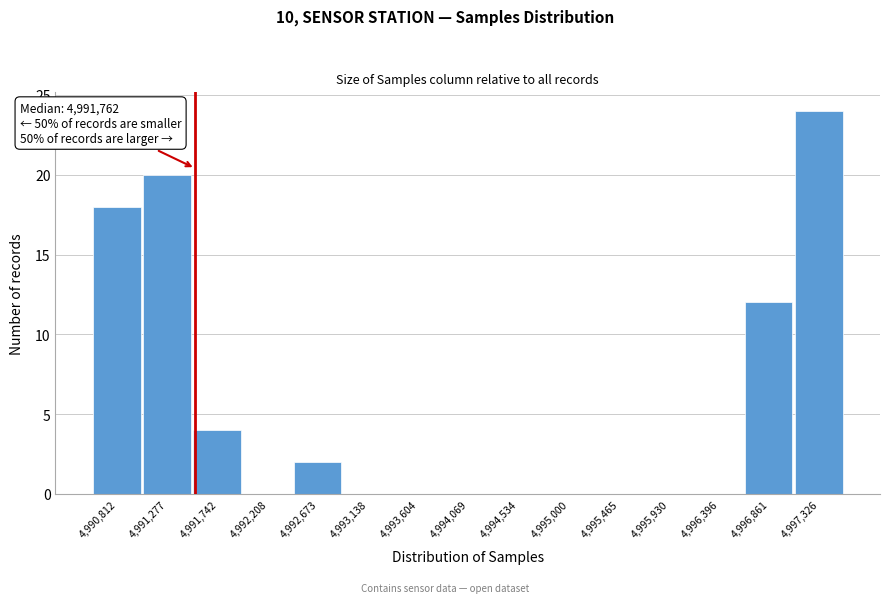

Reading left to right, extract all data points from this chart.

4,990,812=18	4,991,277=20	4,991,742=4	4,992,208=0	4,992,673=2	4,993,138=0	4,993,604=0	4,994,069=0	4,994,534=0	4,995,000=0	4,995,465=0	4,995,930=0	4,996,396=0	4,996,861=12	4,997,326=24